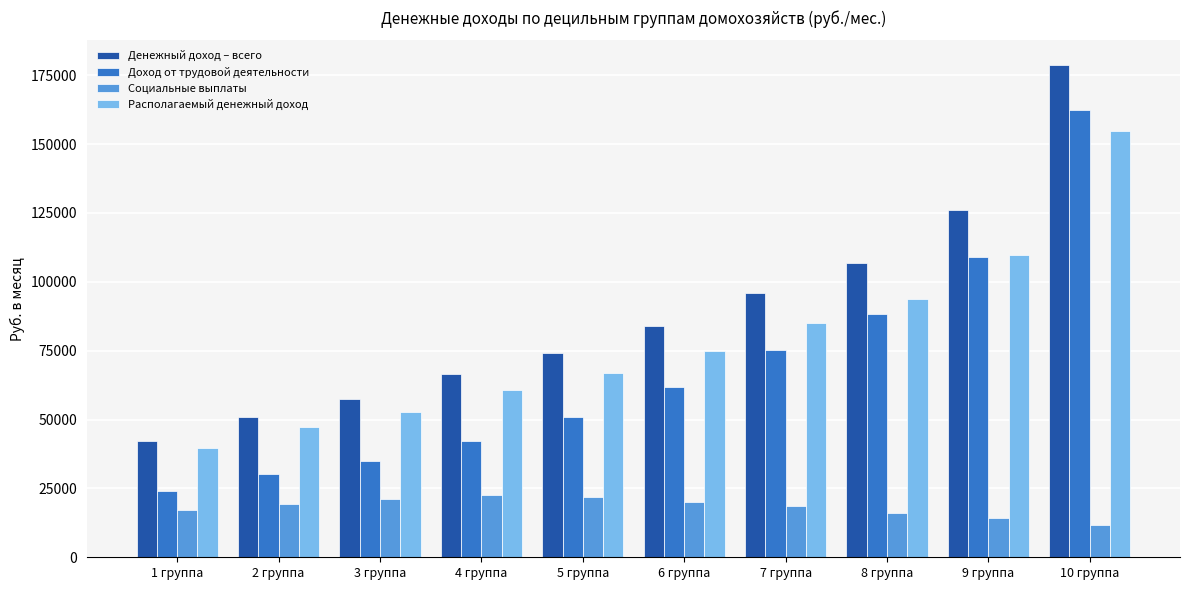

The Денежный доход – всего series shows 240103.1 at 10 группа. True or false?

False